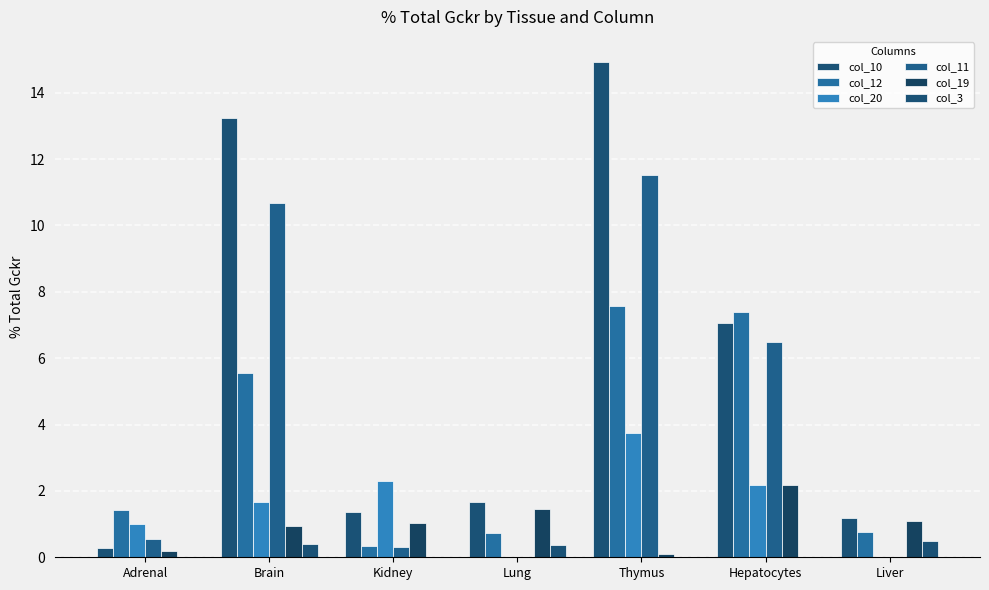

How many categories are shown in the chart?

7